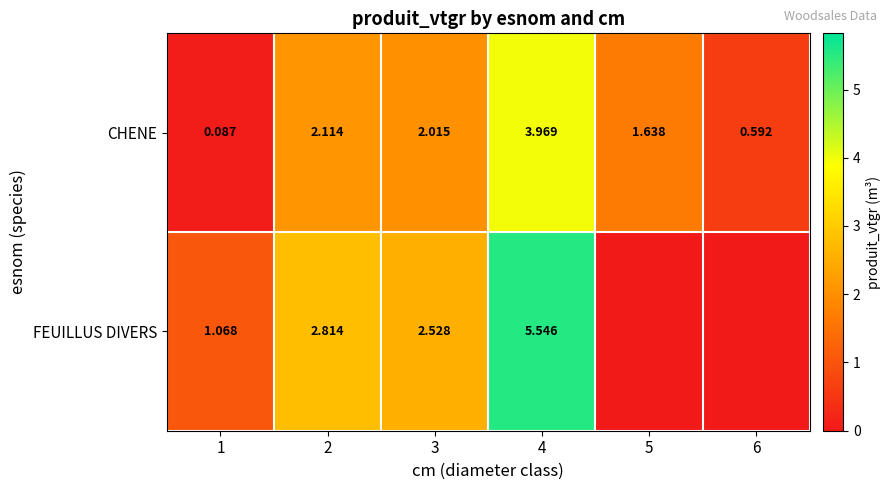

Which series has the widest spread of values?

FEUILLUS DIVERS